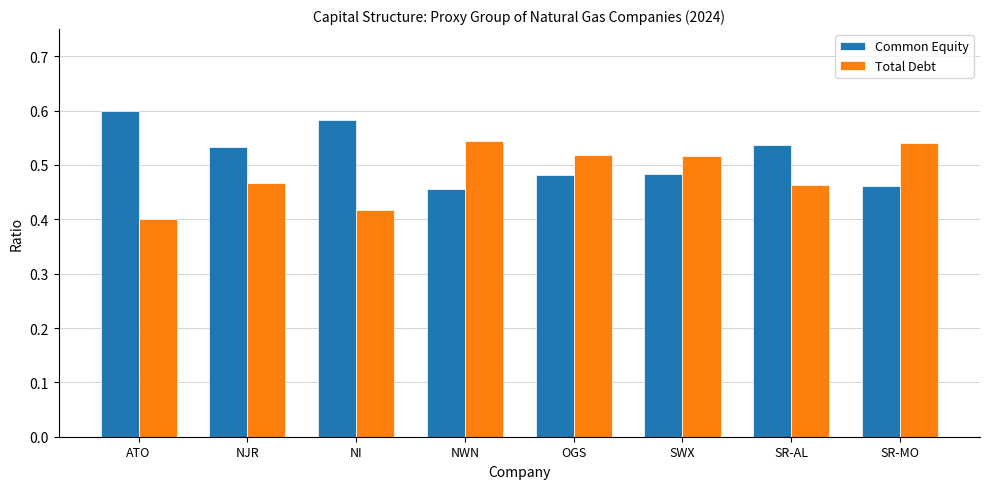

How many data points does each series have?

8